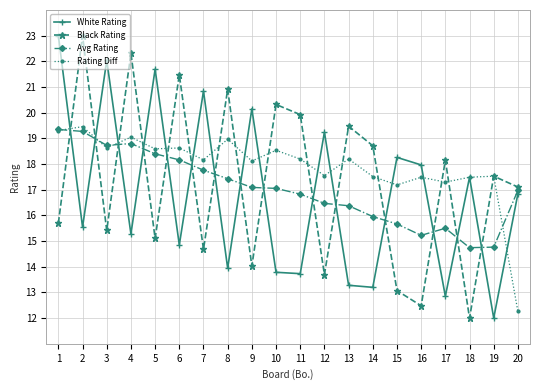

At how many categories does at least one series exceed 15?

20